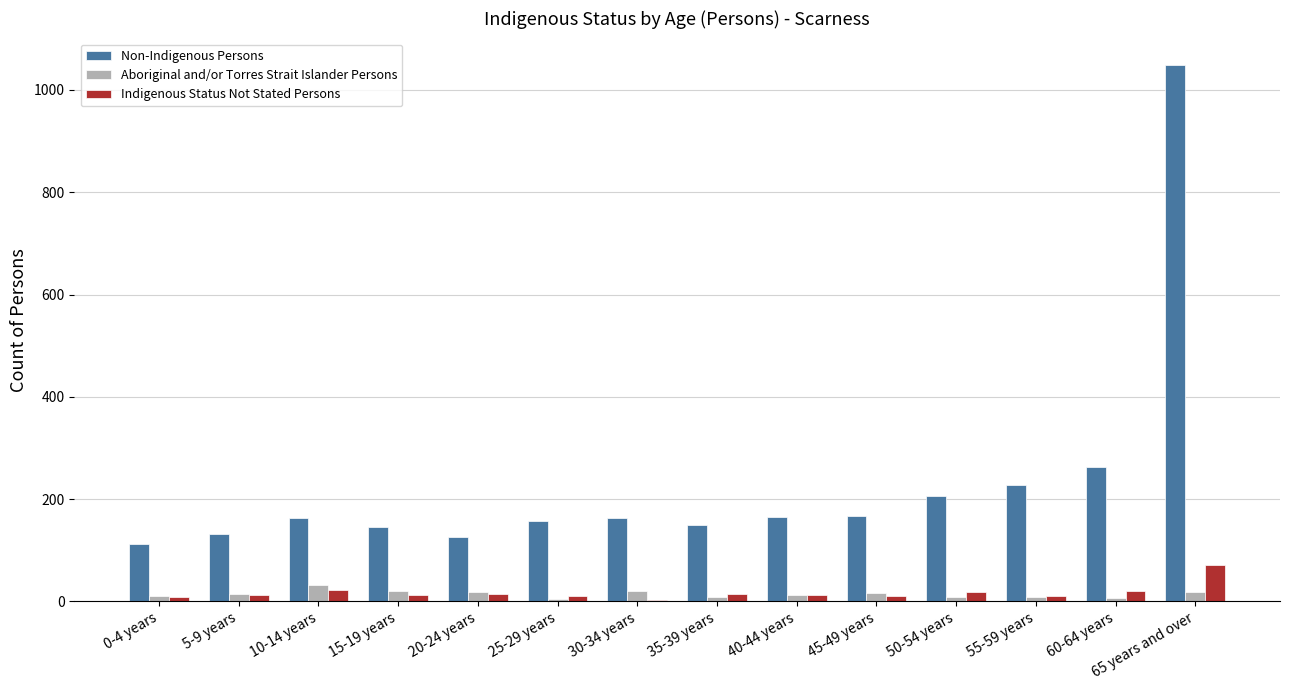

The Non-Indigenous Persons series shows 126 at 20-24 years. True or false?

True